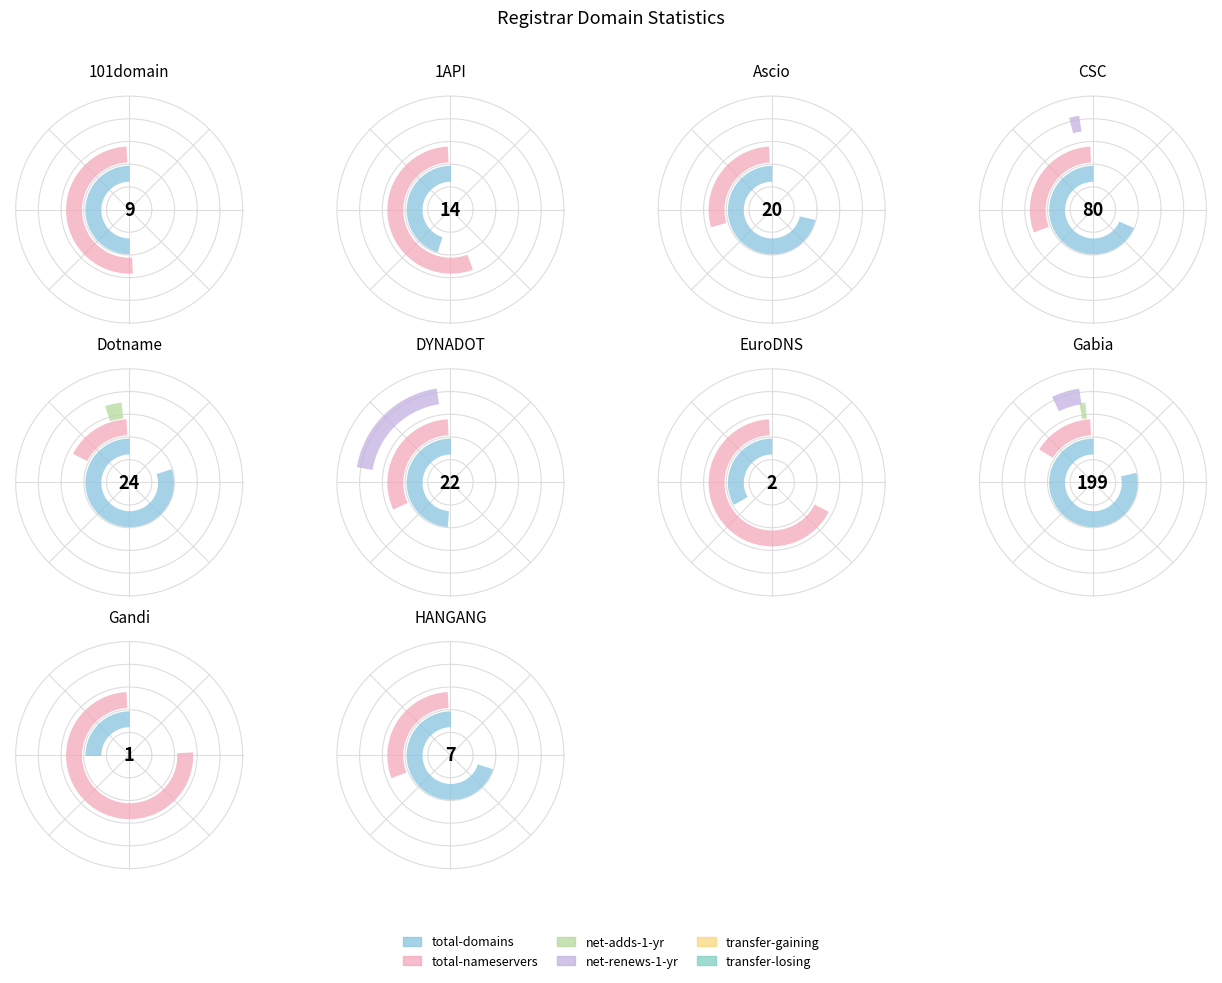

Rank the categories by total-domains value from lowest to highest.

8, 6, 9, 0, 1, 2, 5, 4, 3, 7